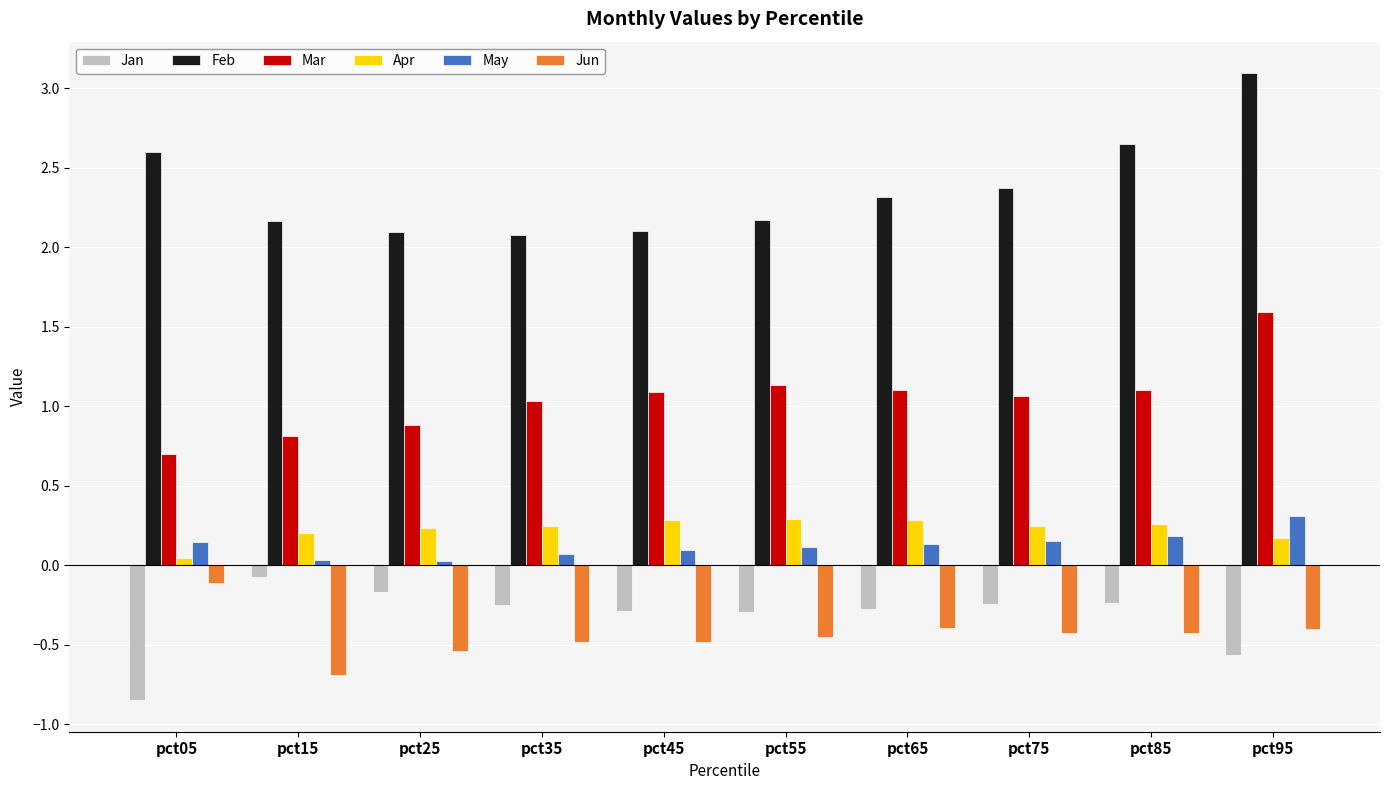

Which series has the largest range (max minus min)?

Feb